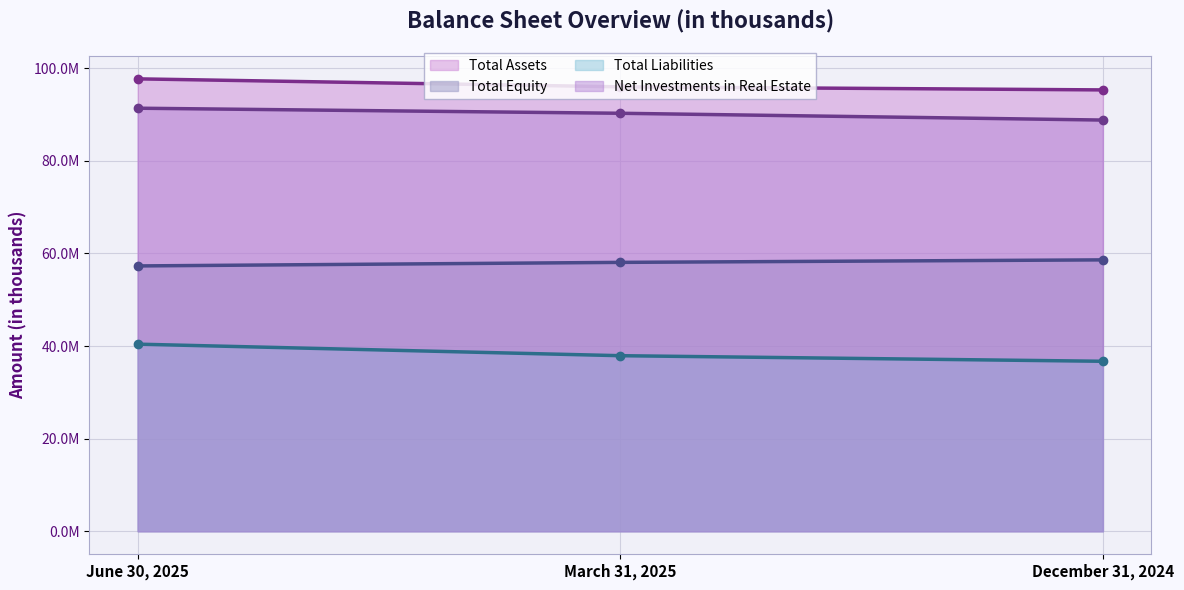

Count the Total Liabilities values in the range 36712139 to 40410236.

3